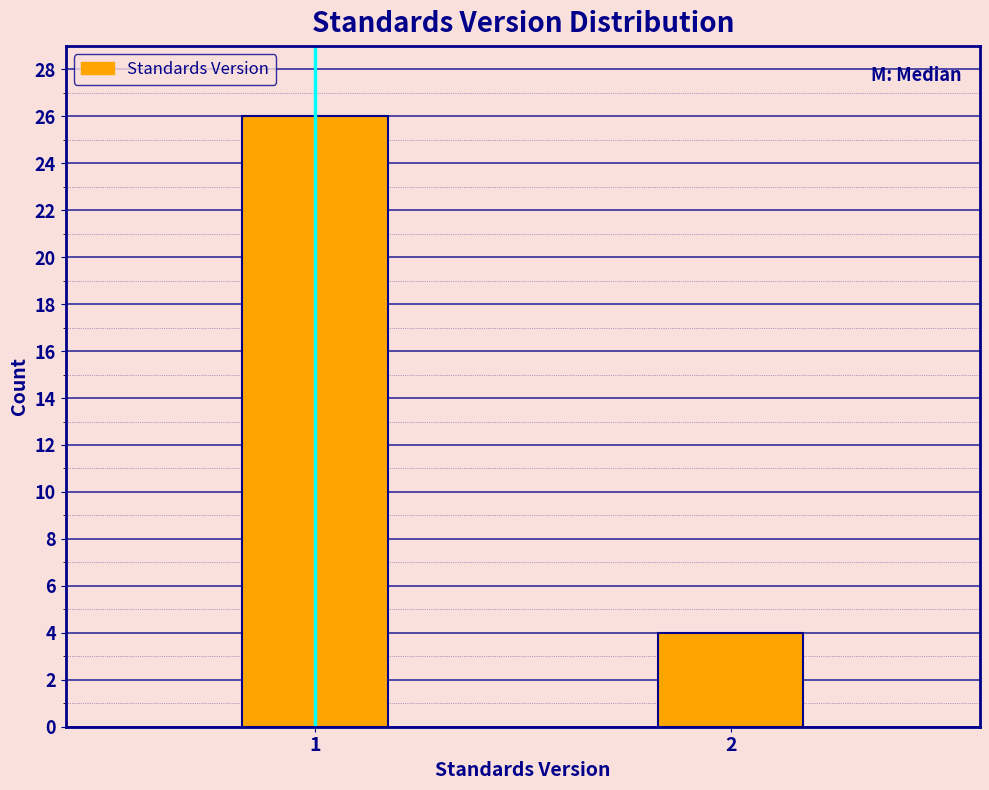

Reading left to right, what are all the values shown in this chart?

26	4